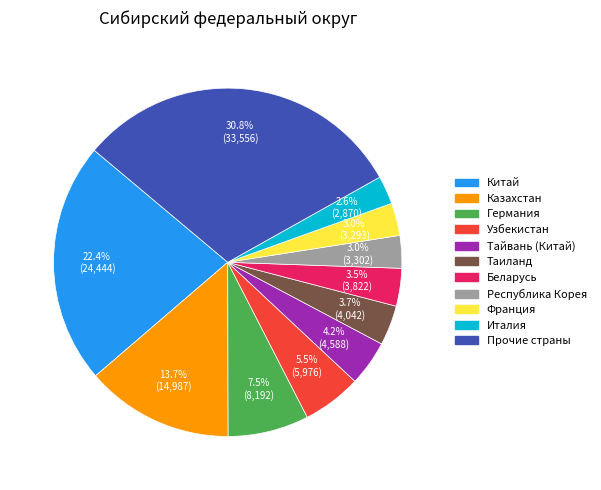

How many slices are in this pie chart?

11